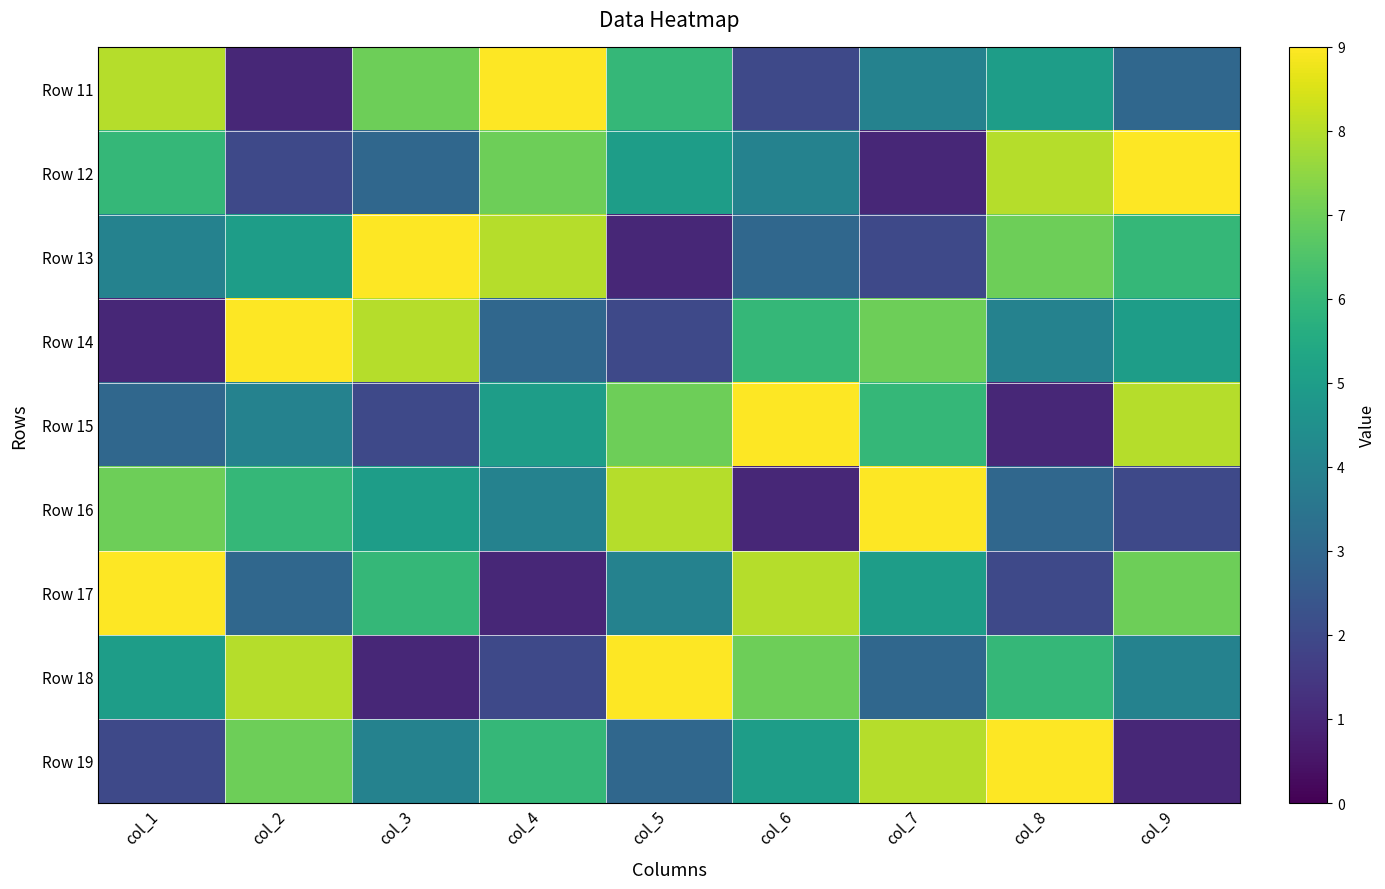

What is the minimum value shown in the chart?

1